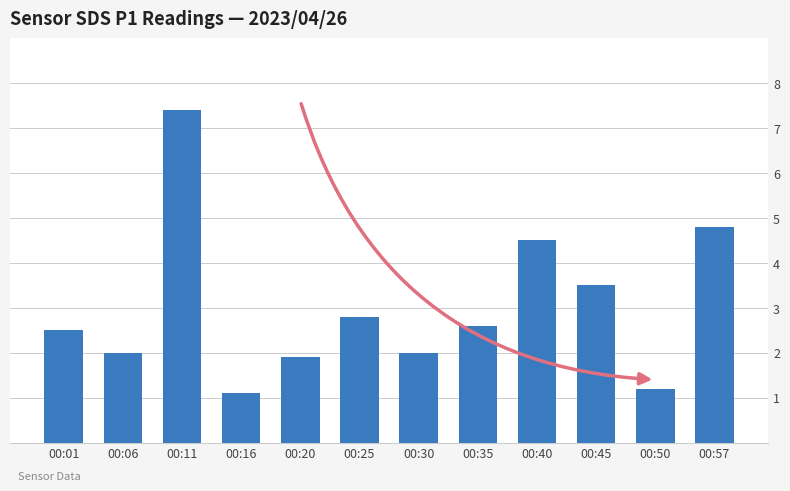

What is the greatest value displayed?

7.4